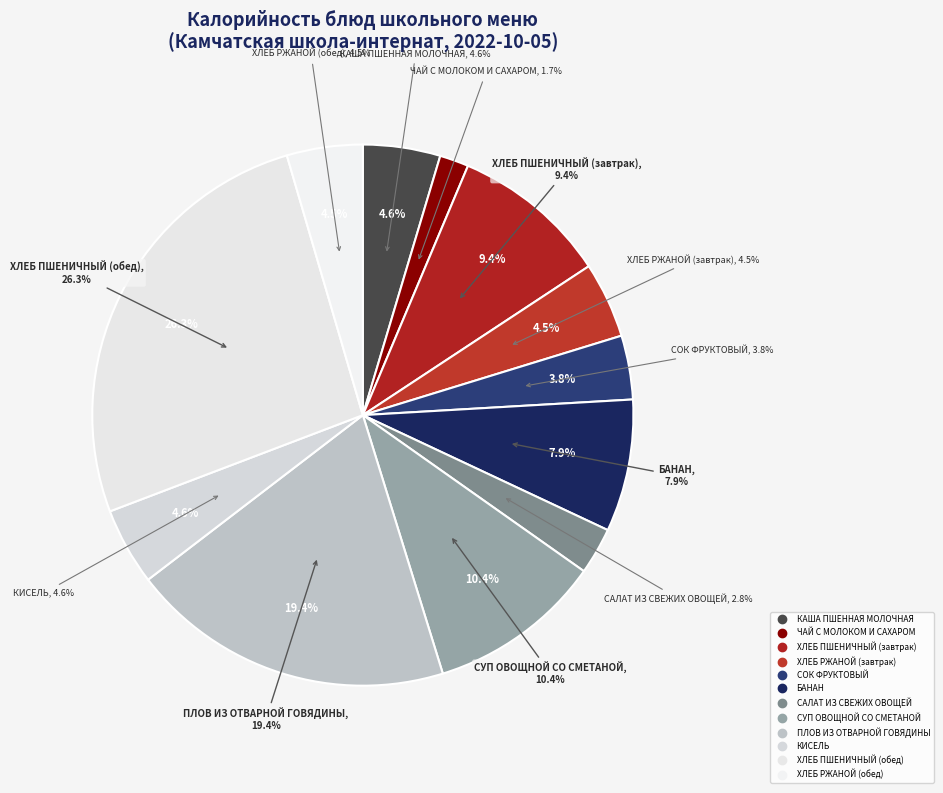

How many slices are in this pie chart?

12